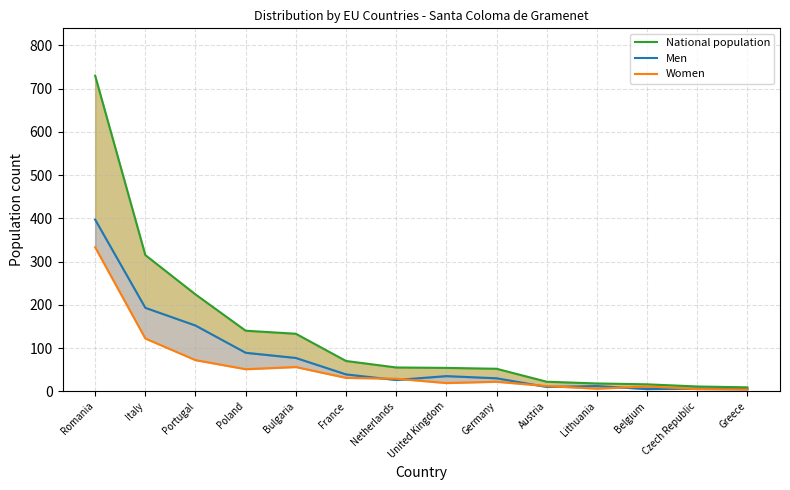

True or false: Women and National population cross at least once.

False